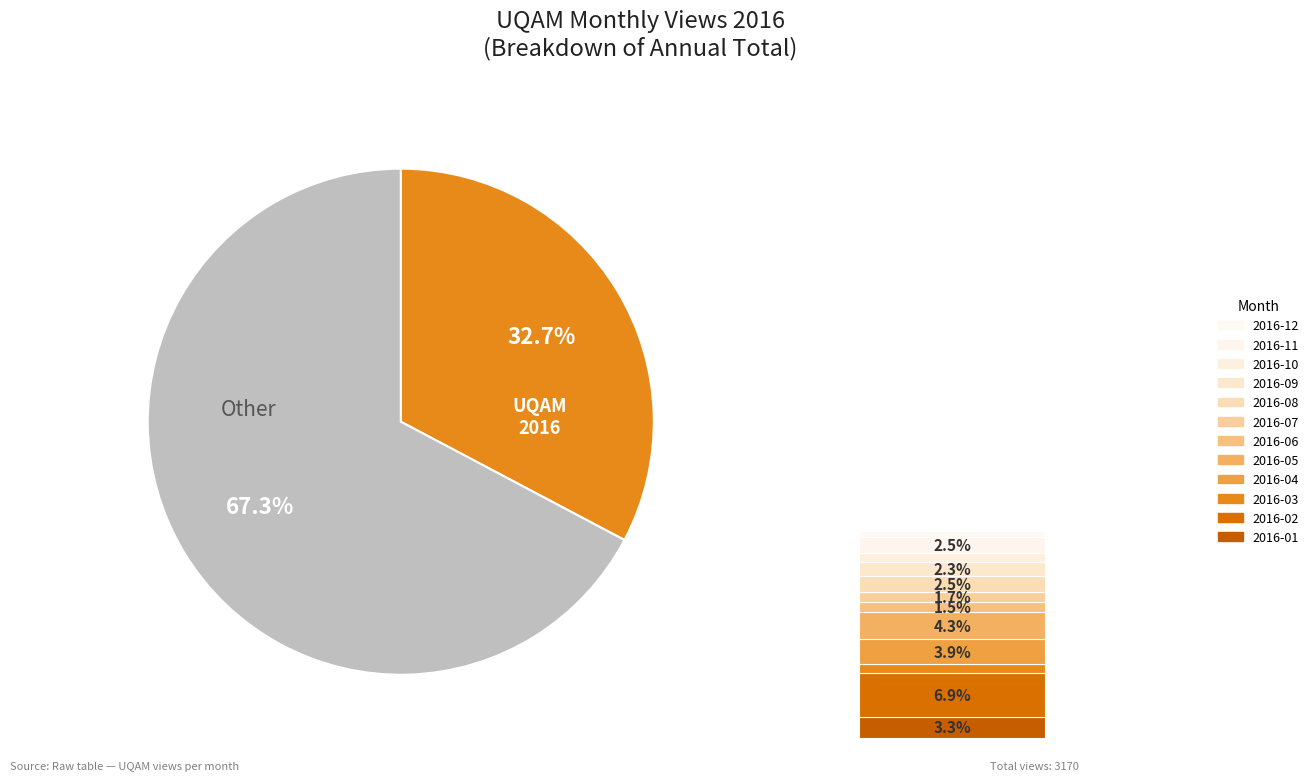

Is it true that 2016-10 is 16% of the pie?

False